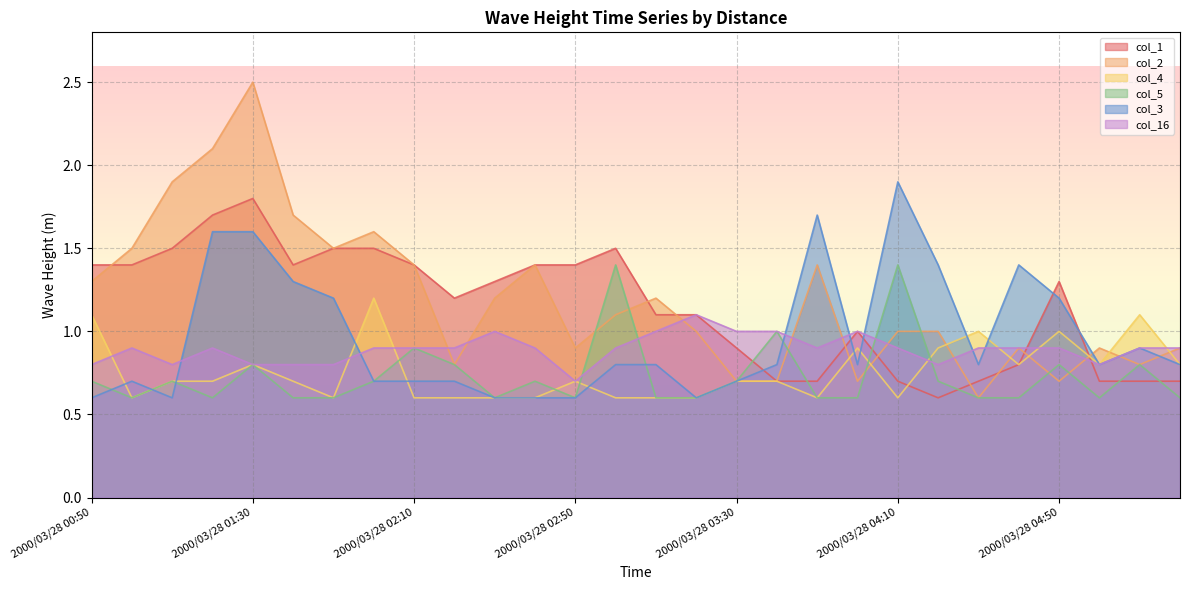

True or false: col_1 has a value of 0.7 at 2000/03/28 03:40.

True